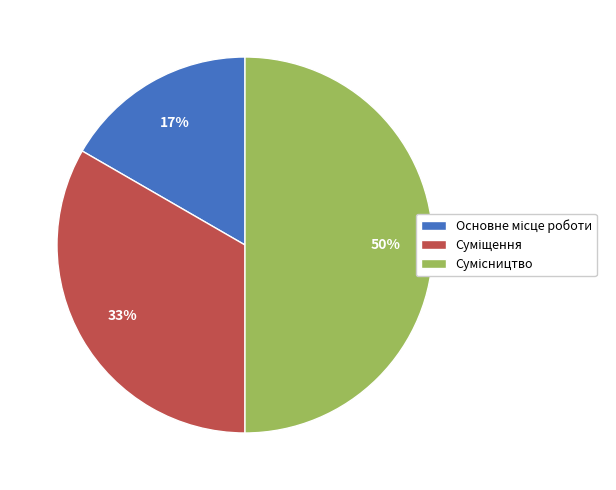

To the nearest percent, what is the difference between the largest and smallest slice percentages?

33%